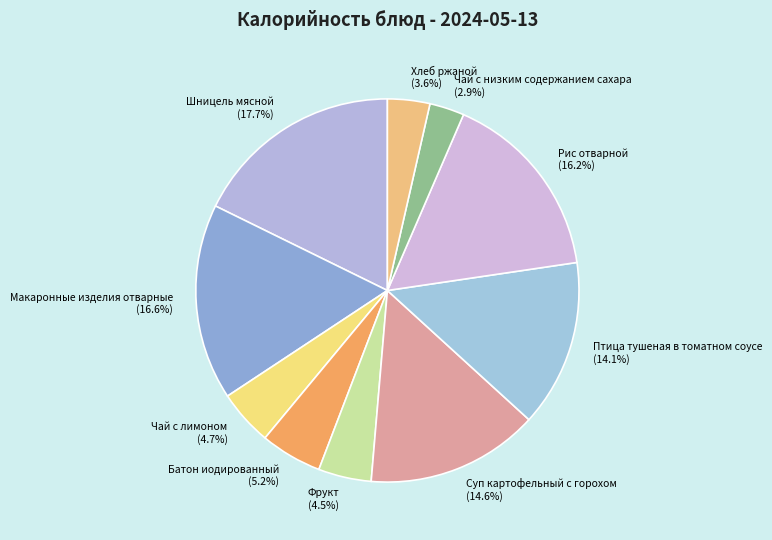

The Шницель мясной slice represents 18% of the pie. True or false?

True